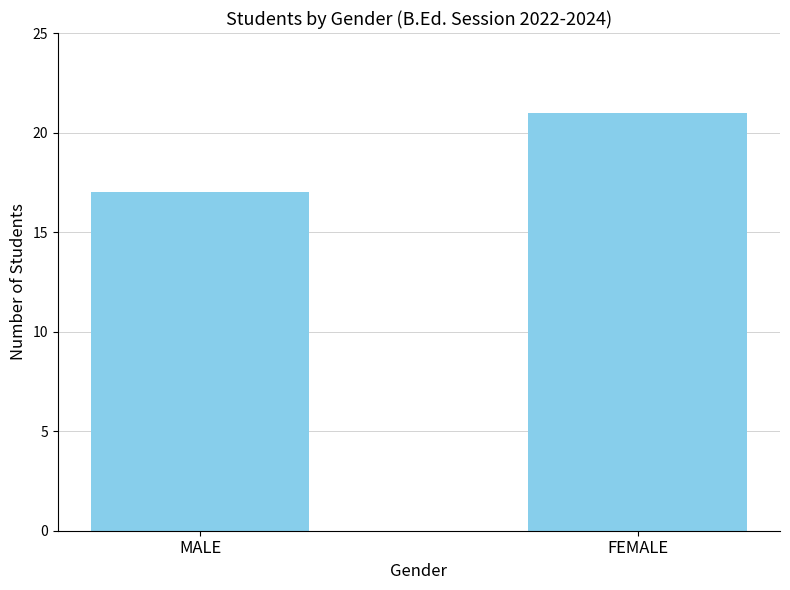

Does the chart contain any negative values?

No